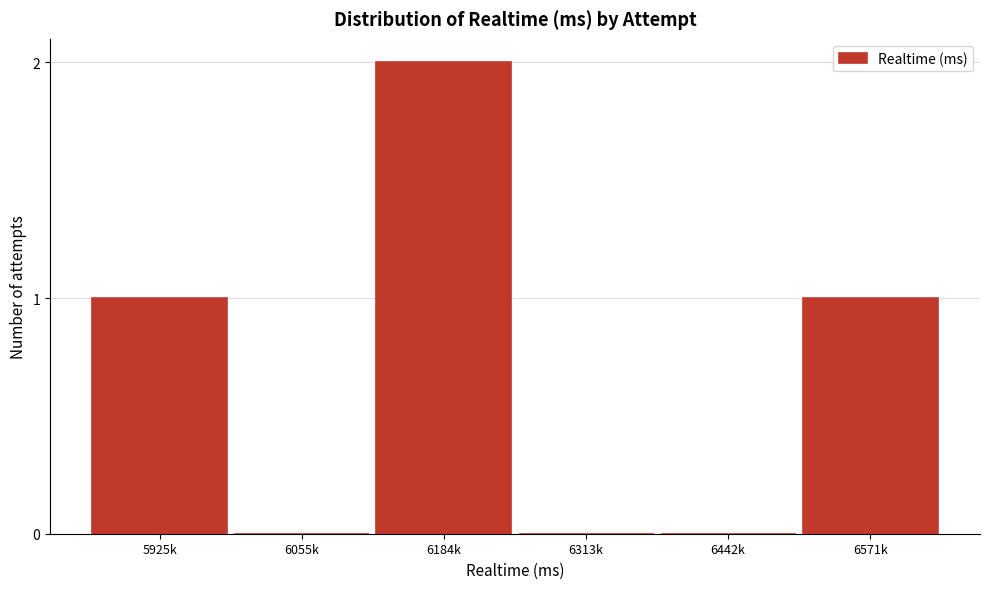

What is the sum of the values at 6184k and 6571k?

3